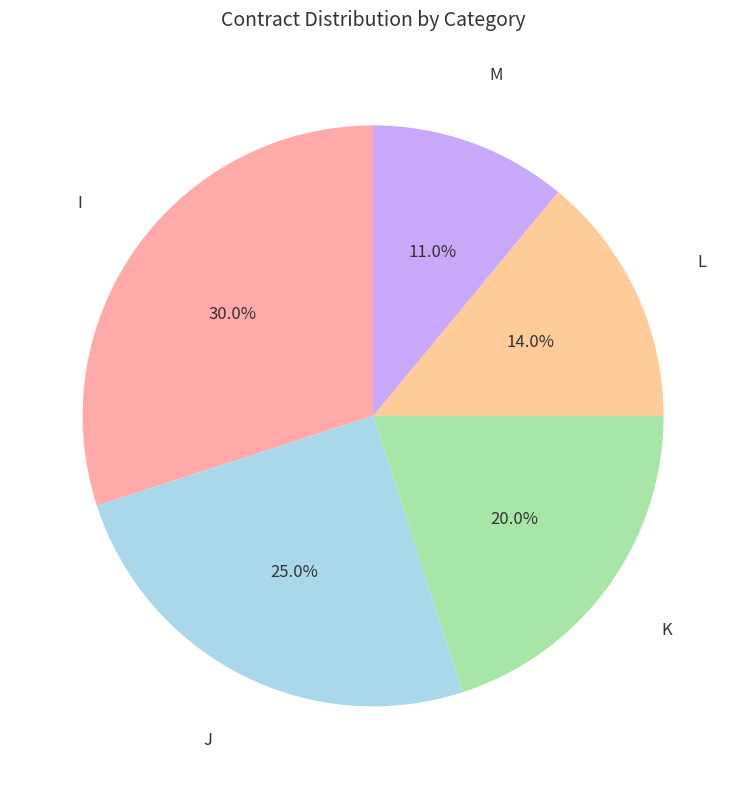

What is the total percentage of M and L?

25.0%